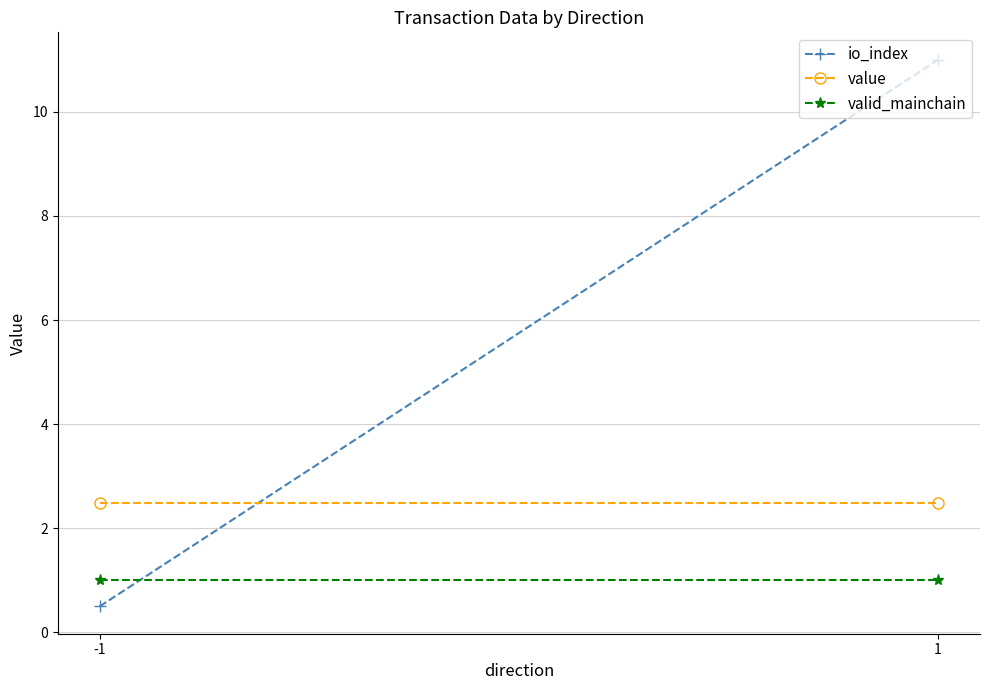

Reading right to left, what are all the values shown in this chart?

io_index: 1=11.0	-1=0.5
value: 1=2.5	-1=2.5
valid_mainchain: 1=1.0	-1=1.0